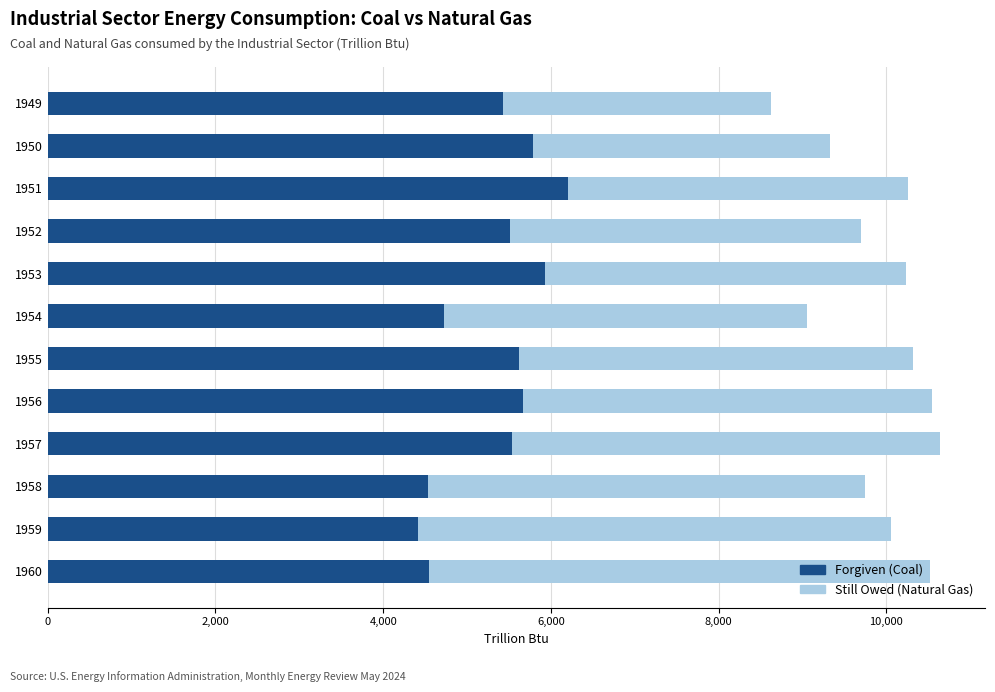

What is the total value across all series at 1955?

10320.5